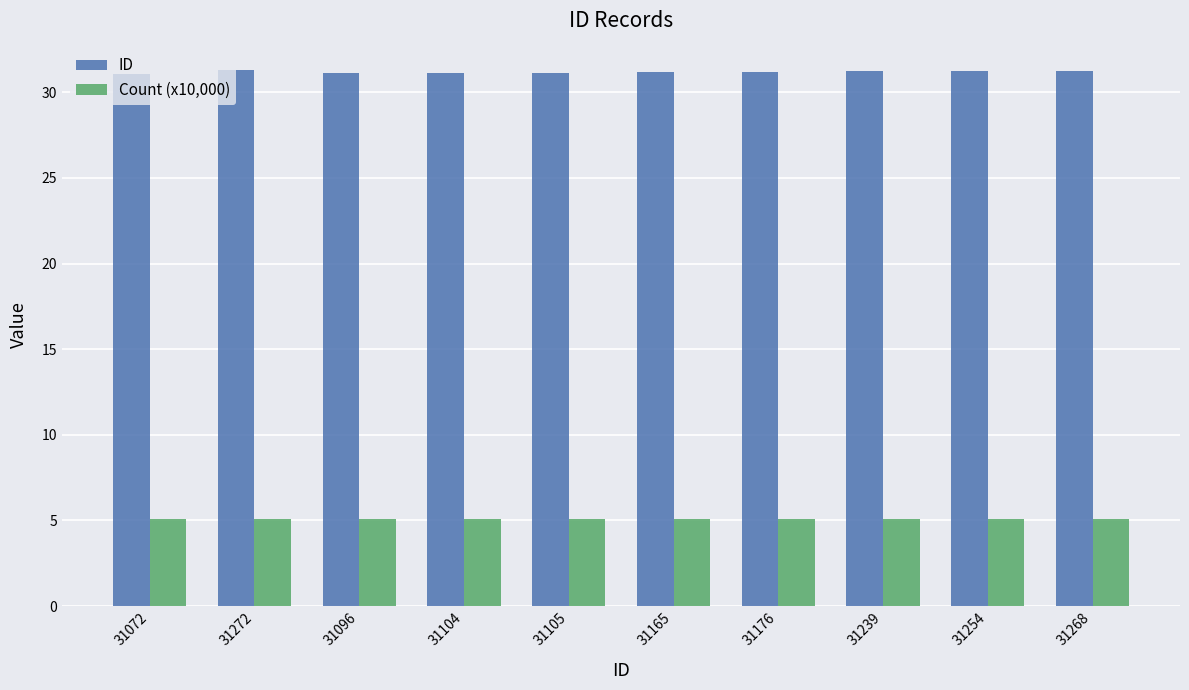

What is the label of the 1st bar from the left?

31072